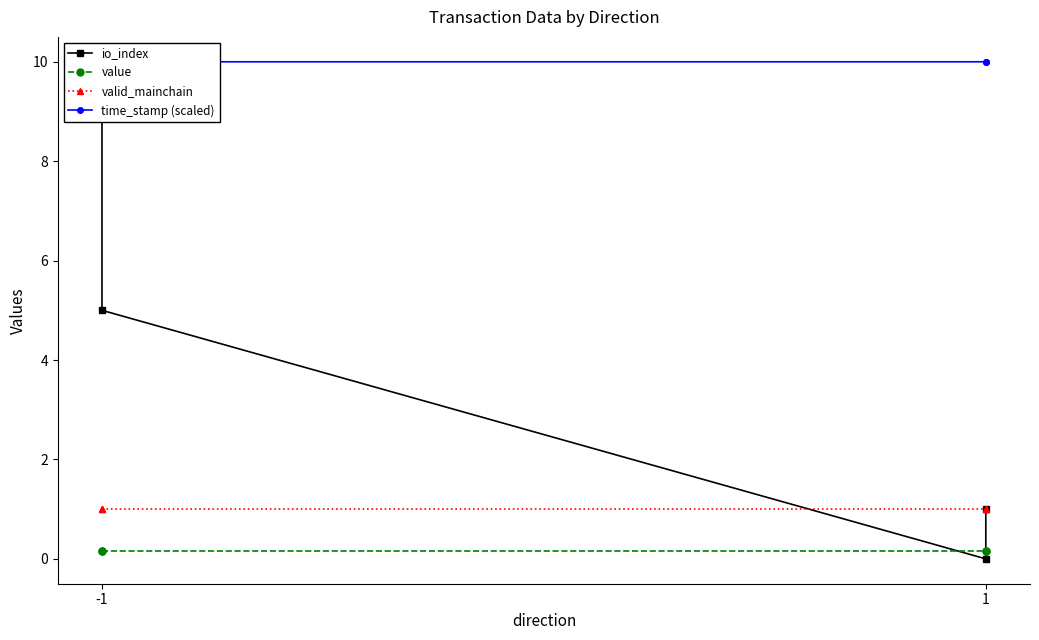

Reading left to right, list all the values displayed in this chart.

io_index: 9.0	5.0	0.0	1.0
value: 0.2	0.2	0.2	0.2
valid_mainchain: 1.0	1.0	1.0	1.0
time_stamp (scaled): 10.0	10.0	10.0	10.0